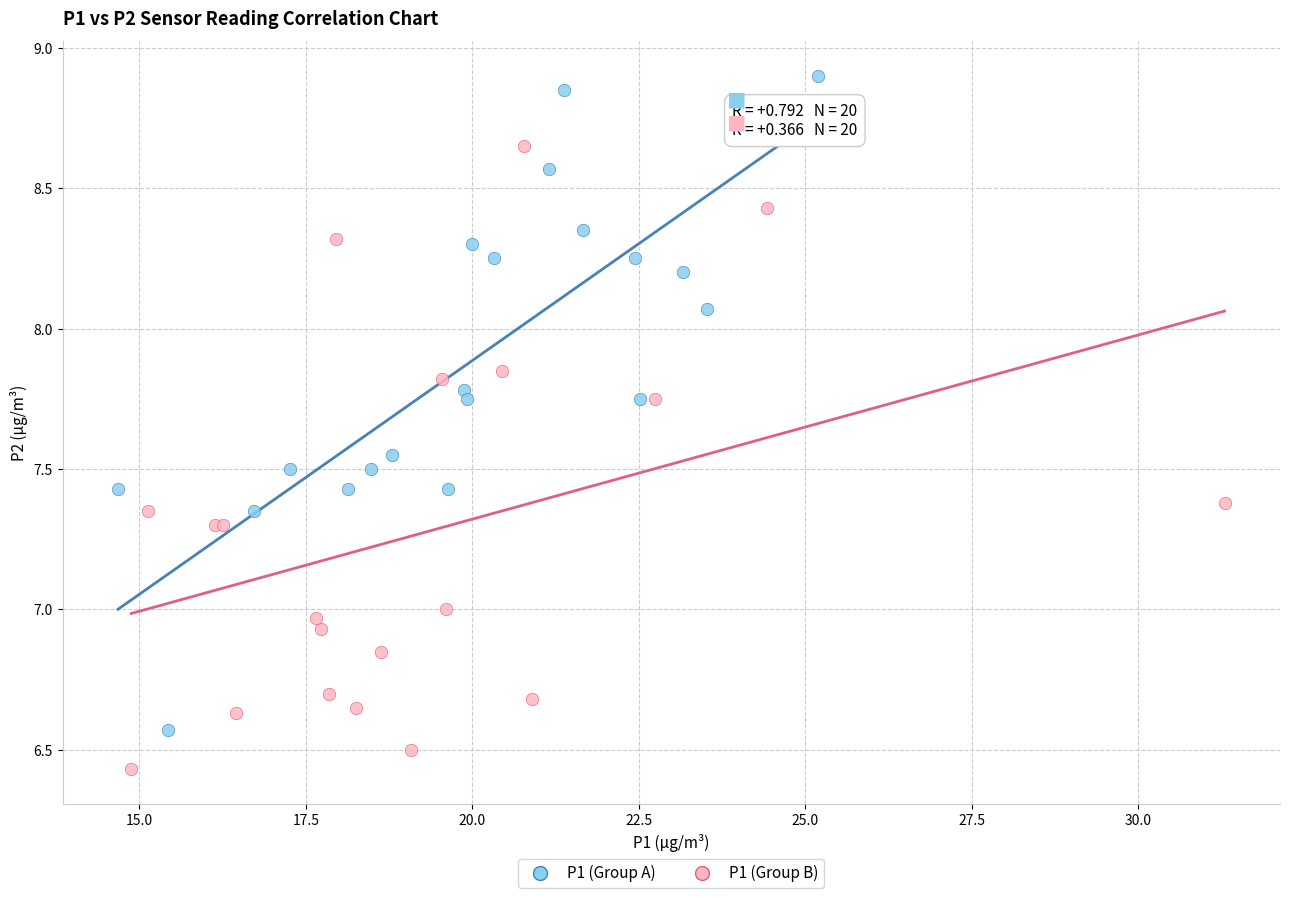

What are all the series names shown in the legend?

P1 (Group A), P1 (Group B)